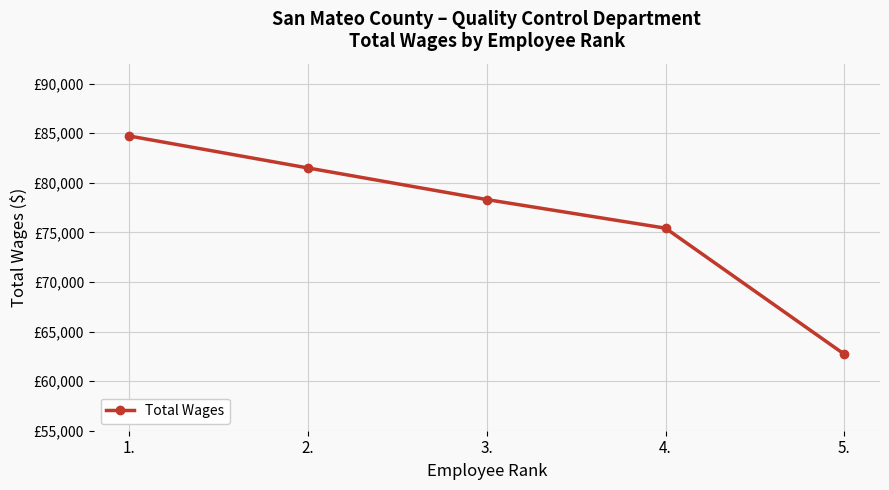

What is the value of the 2nd point from the left?

81484